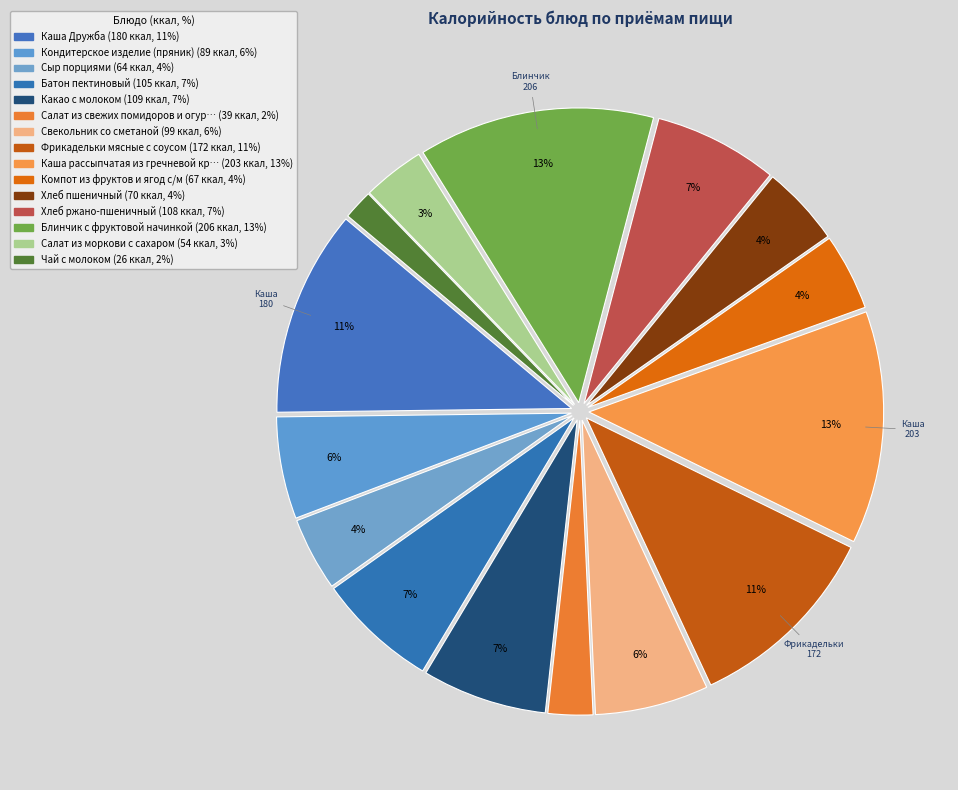

How many segments does this pie chart have?

15